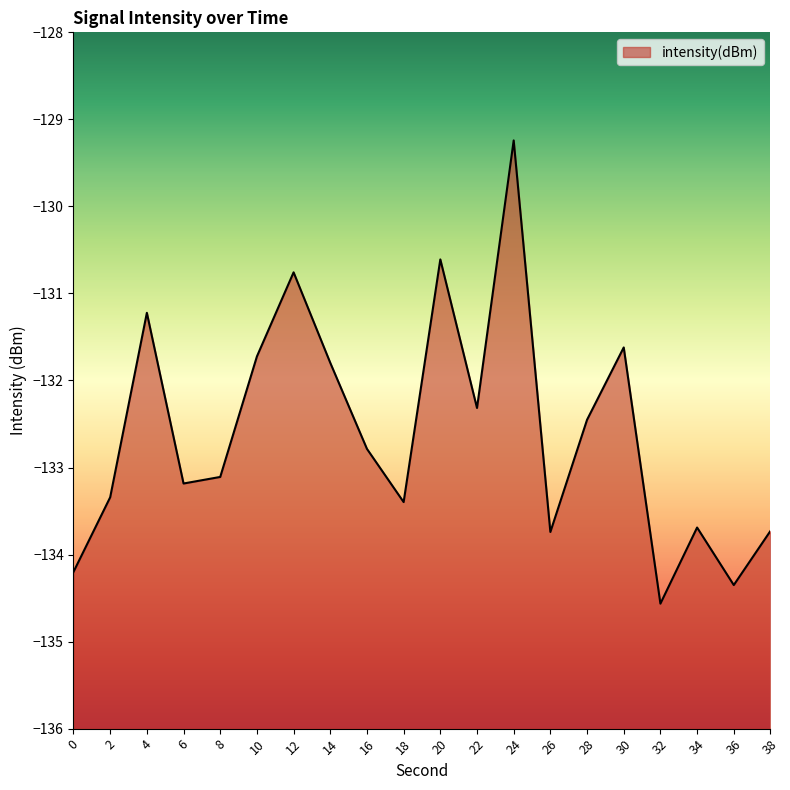

Read the value at 0.

-134.2